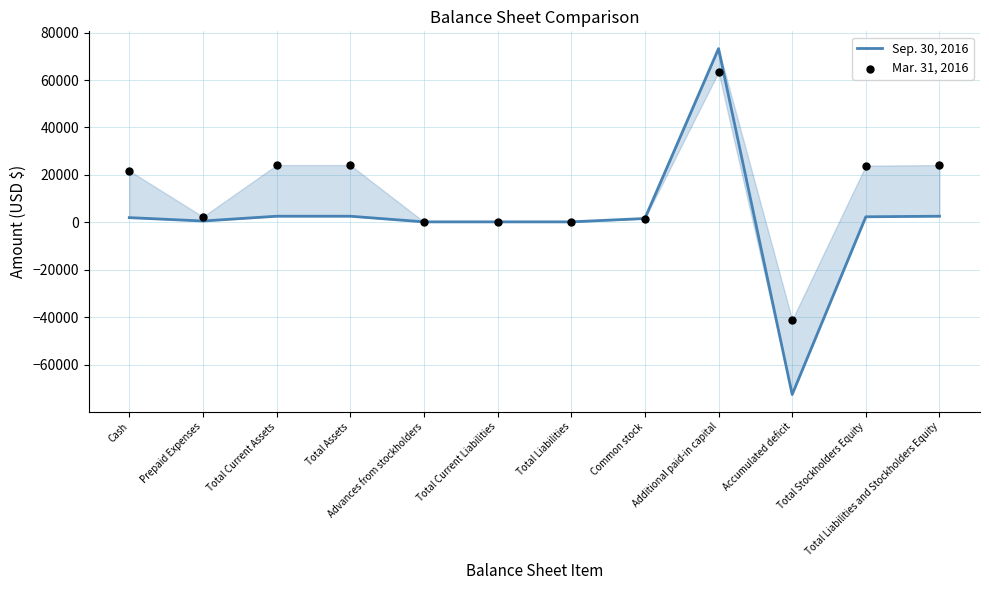

Which series has the largest total across all categories?

Mar. 31, 2016